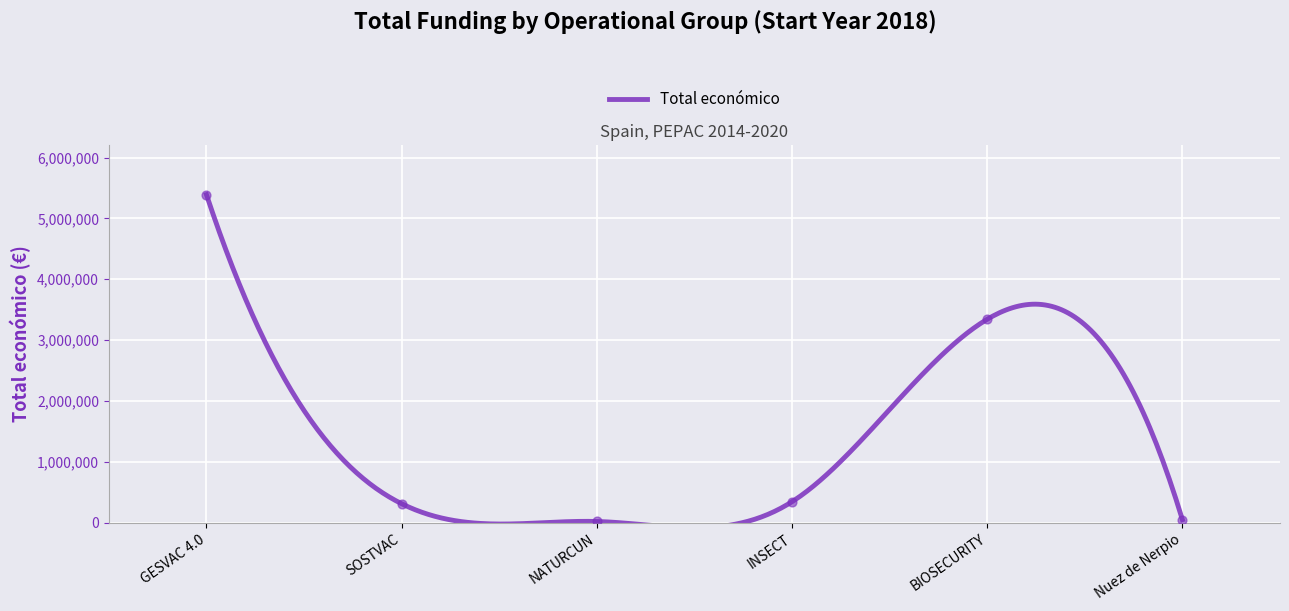

Approximately how many times larger is the value at INSECT compared to GESVAC 4.0?

0.1